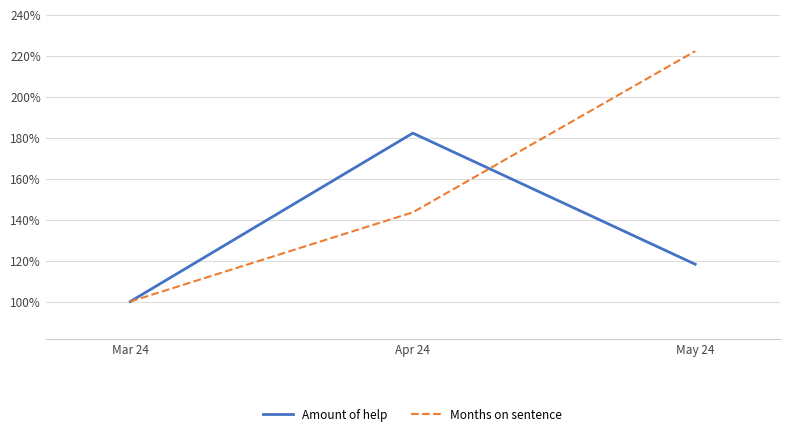

Rank the series by their maximum value, from highest to lowest.

Months on sentence, Amount of help